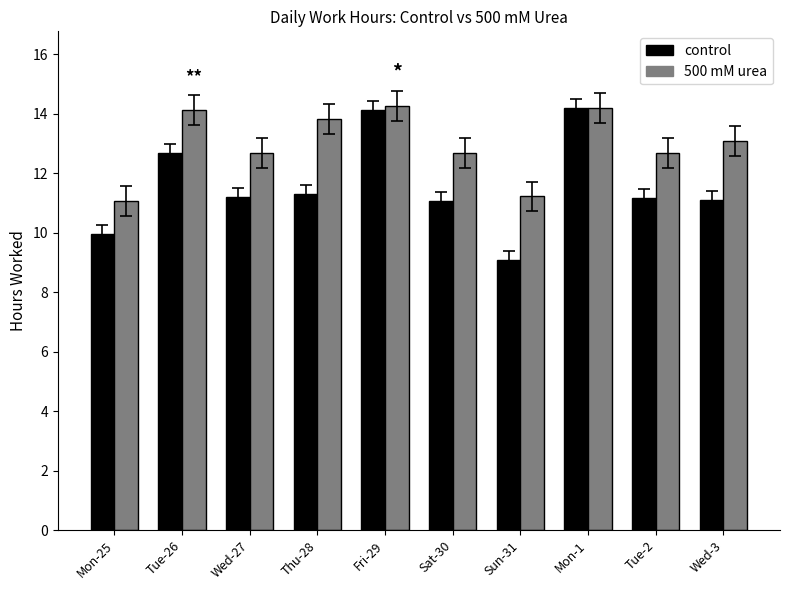

What position from the right is Thu-28?

7